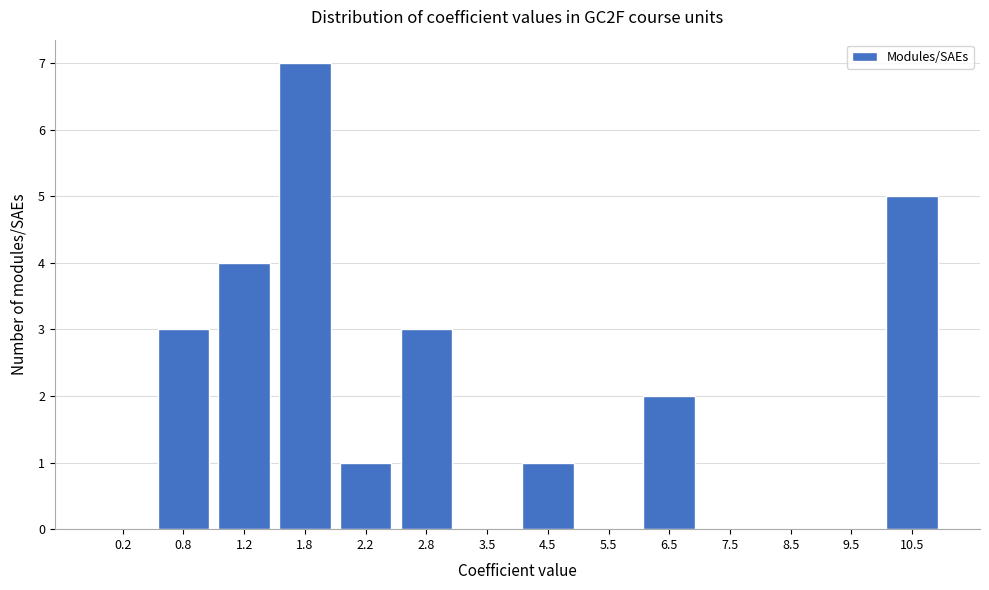

Reading left to right, transcribe all the data shown in this chart.

0.2=0	0.8=3	1.2=4	1.8=7	2.2=1	2.8=3	3.5=0	4.5=1	5.5=0	6.5=2	7.5=0	8.5=0	9.5=0	10.5=5